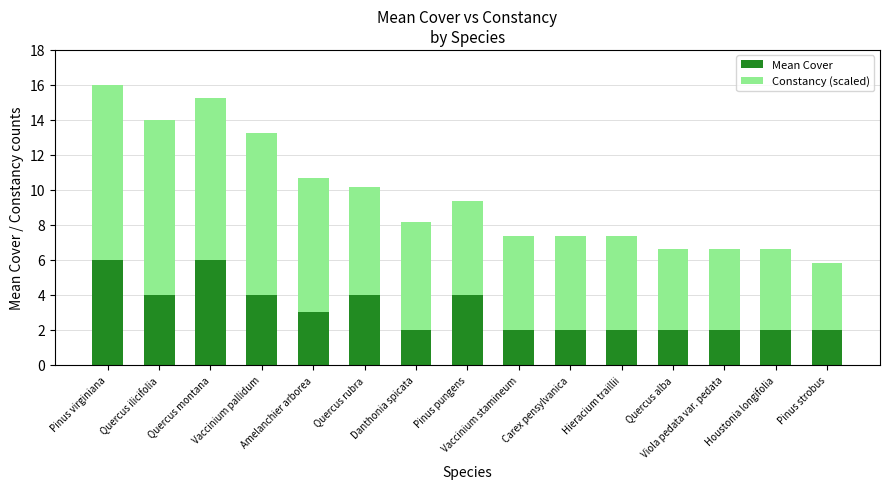

What is the average value of the Mean Cover series?

3.1